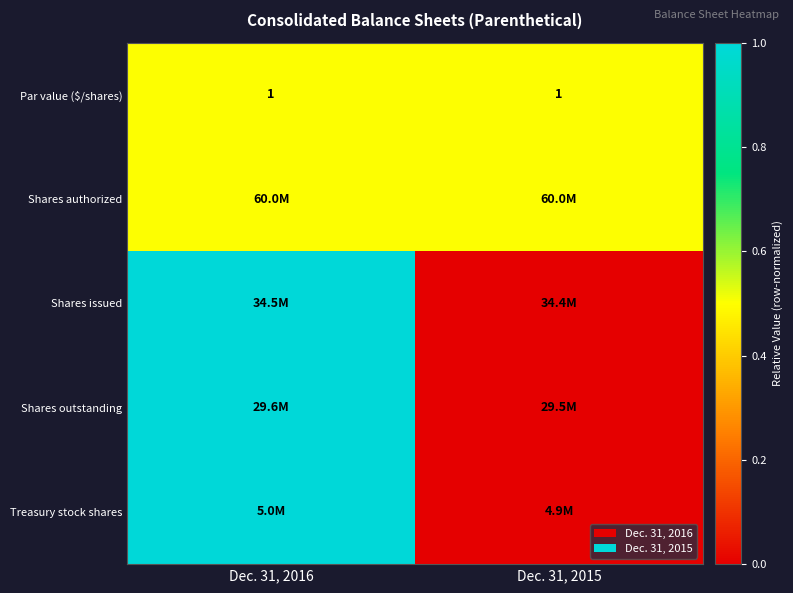

Is it true that Par value ($/shares) equals 1.0 at Dec. 31, 2015?

True